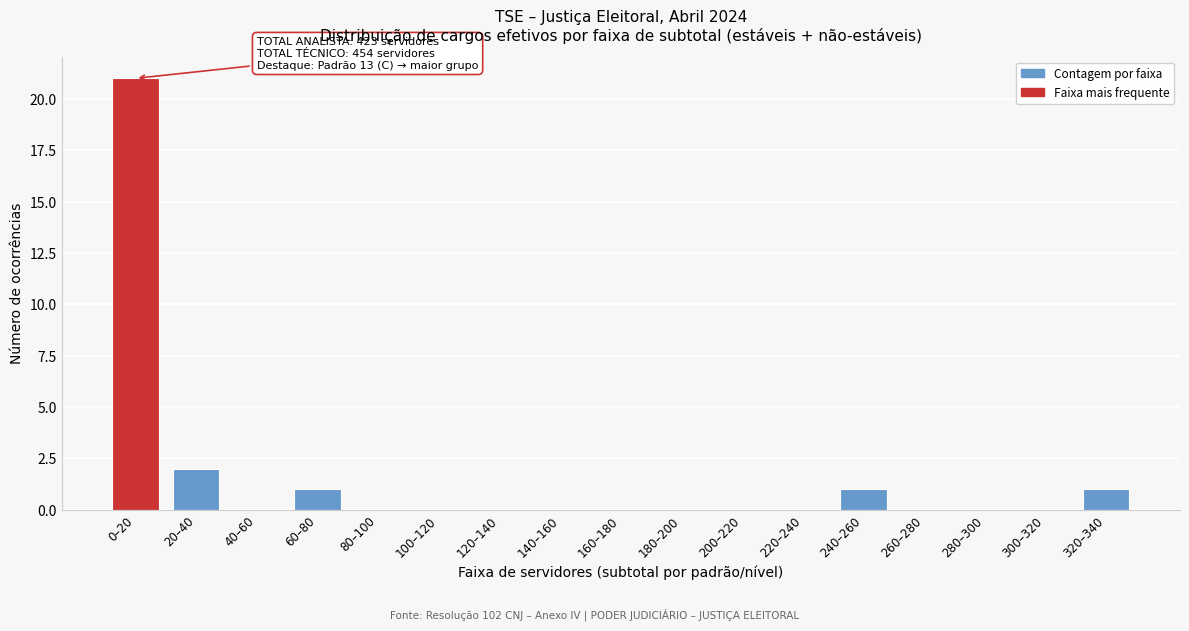

The value at 180–200 is 0. True or false?

True